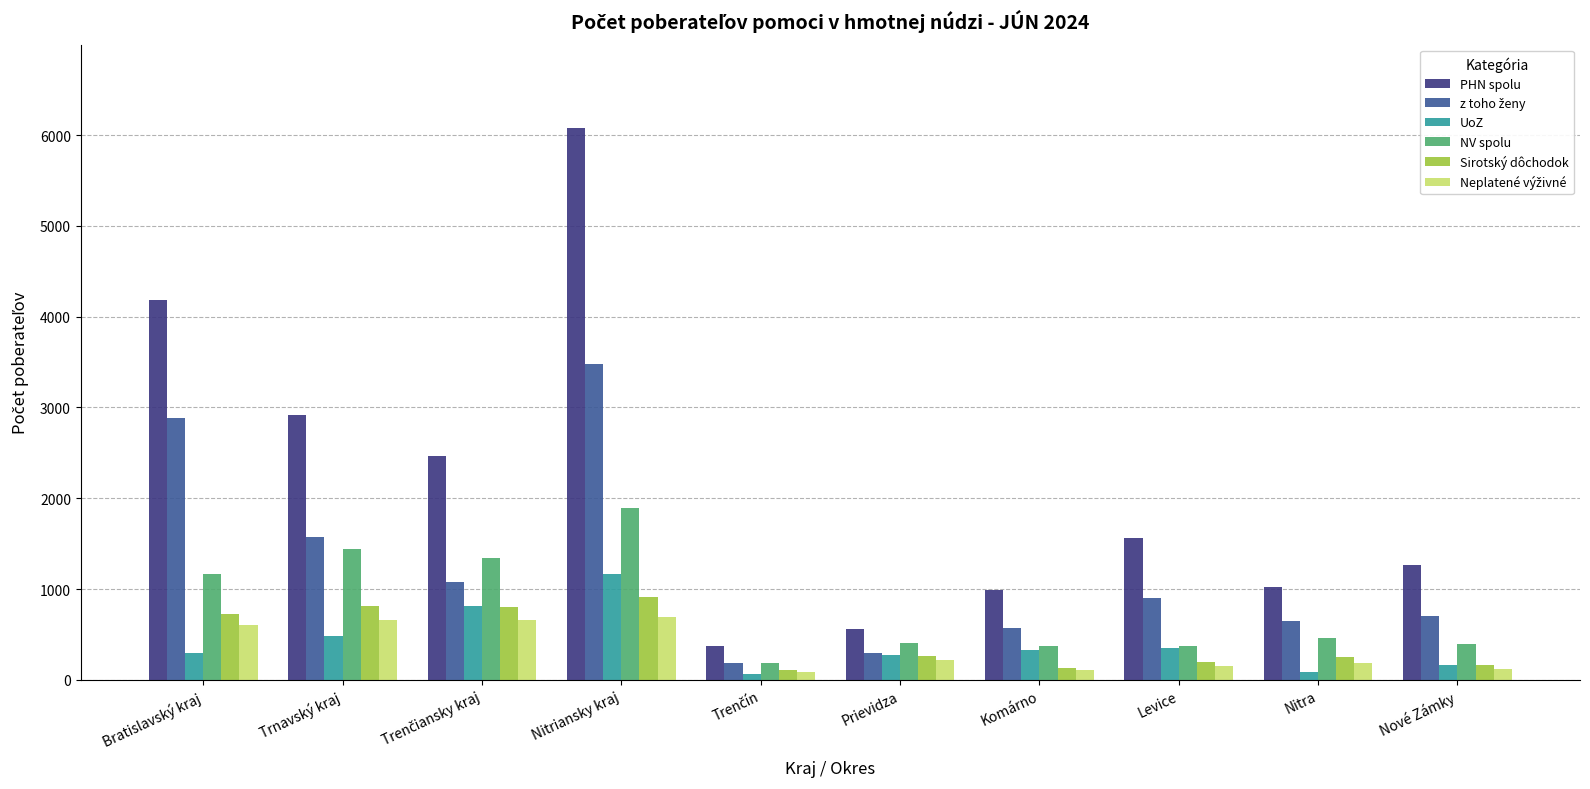

What is the average value of the Sirotský dôchodok series?

437